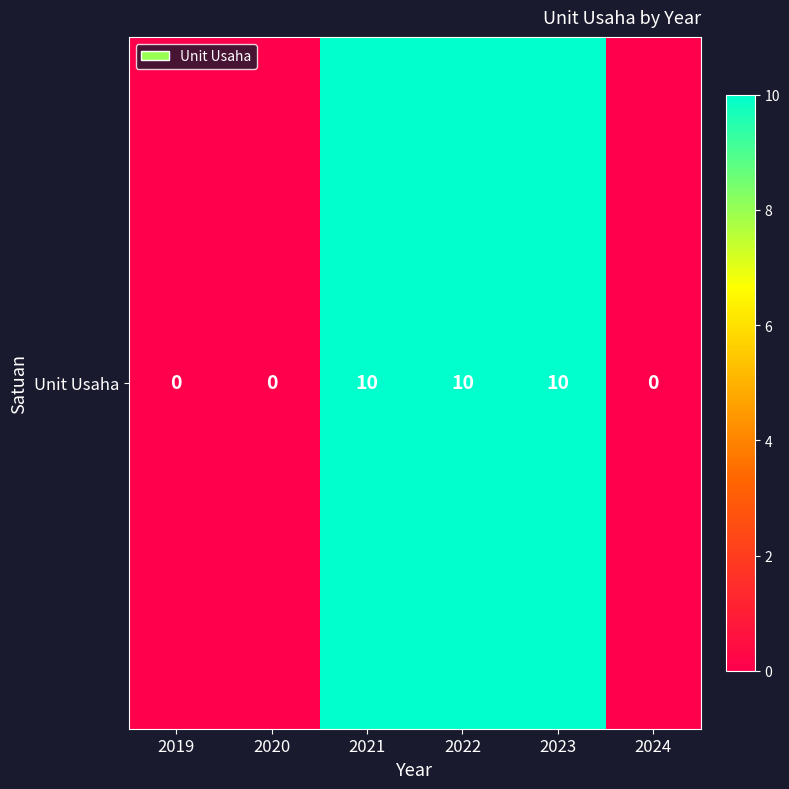

Between 2024 and 2023, which is larger?

2023